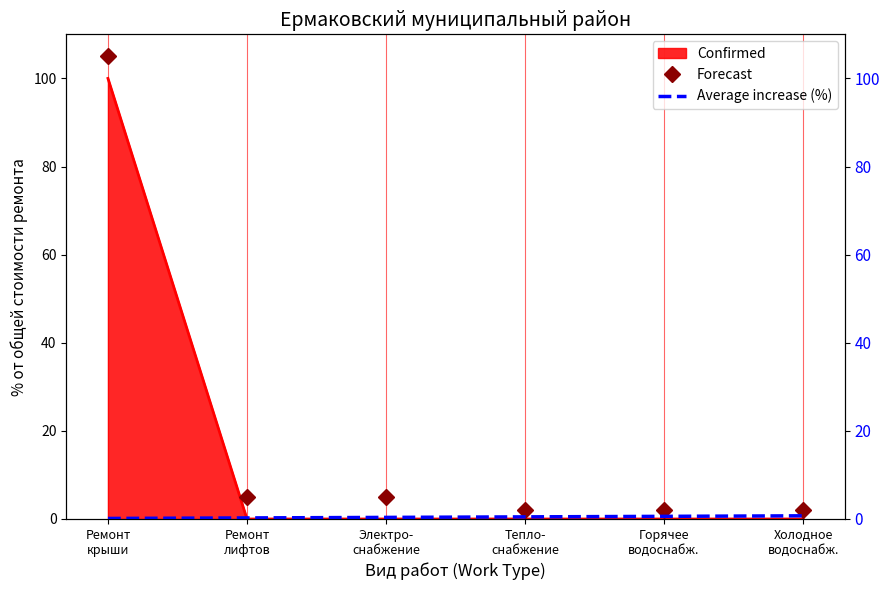

True or false: Average increase (%) has more than 2 points higher than both neighbors.

False